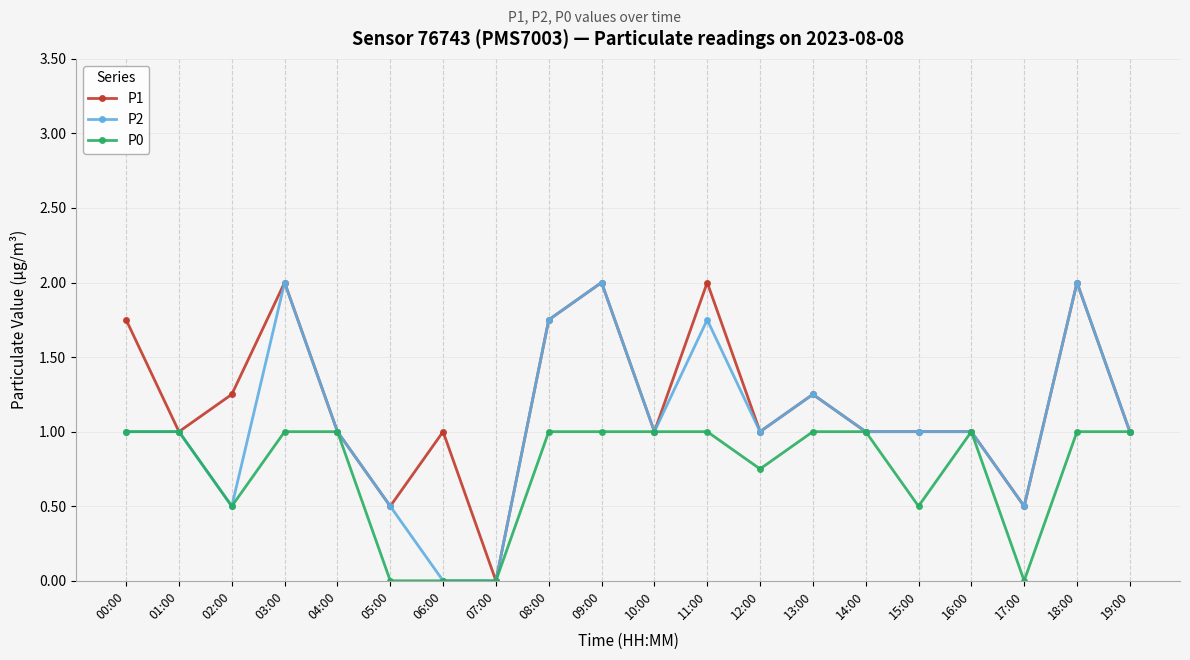

What is the sum of the P1 values at 08:00 and 10:00?

2.8